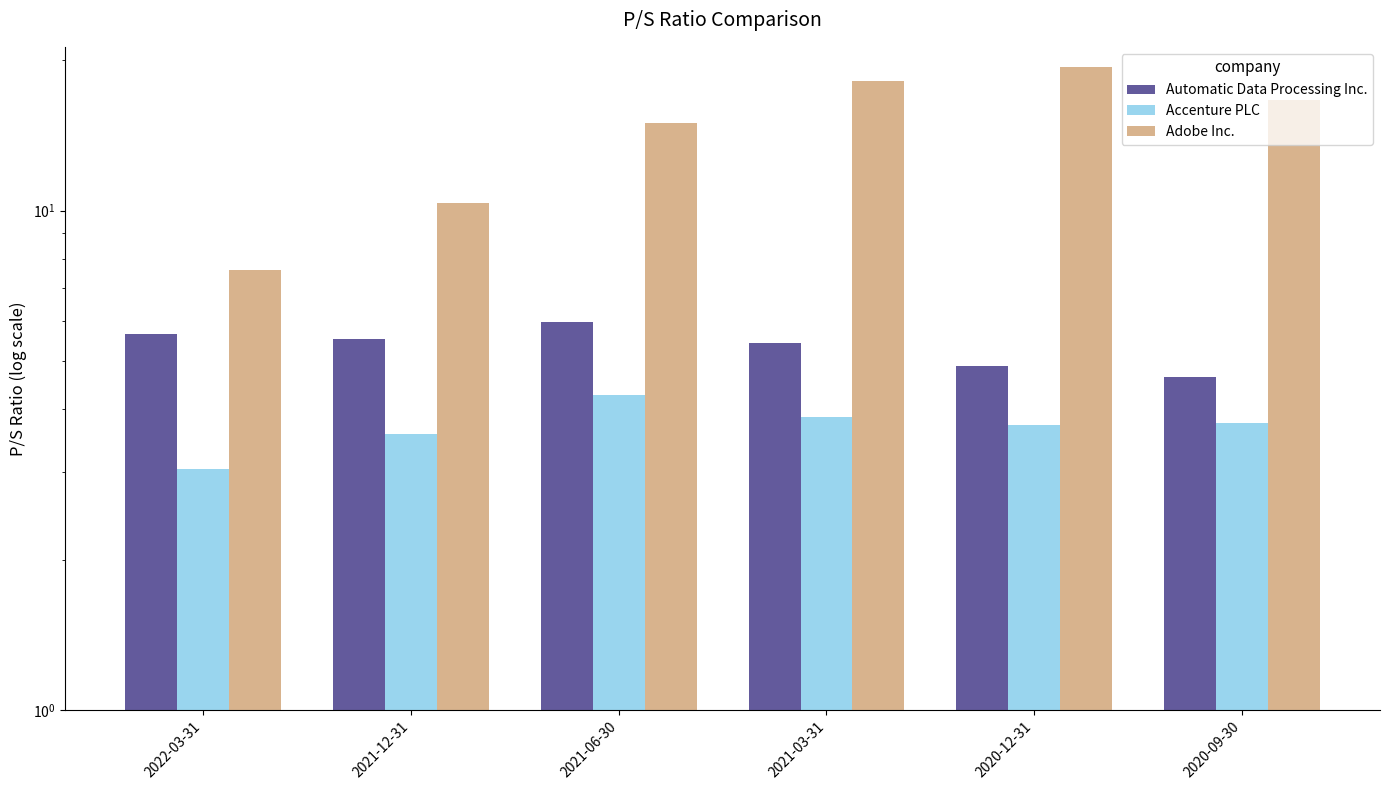

What is the difference between the maximum and minimum values in the Accenture PLC series?

1.2